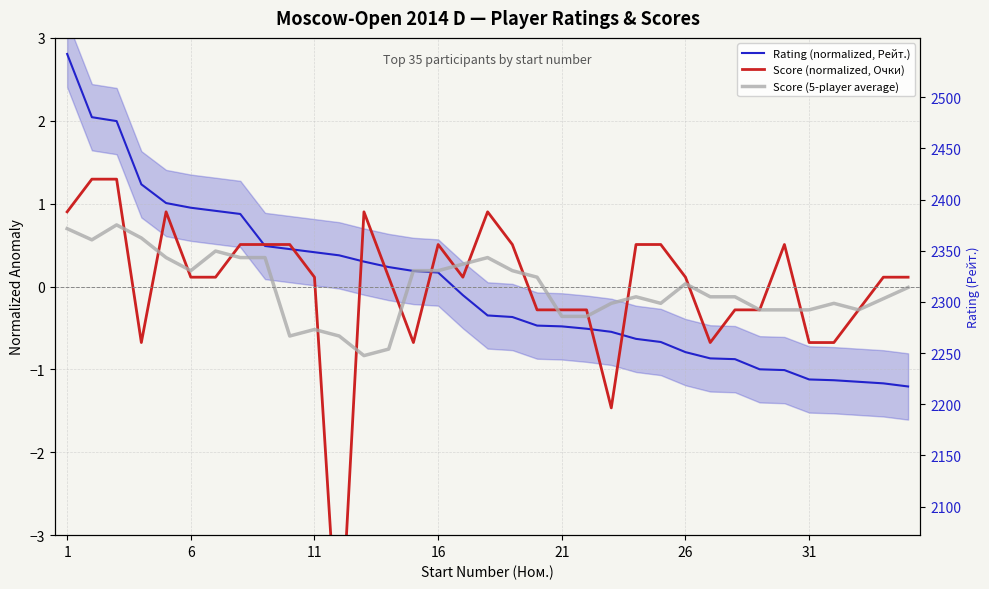

True or false: Score (5-player average) has a value of -0.3 at 22.

False